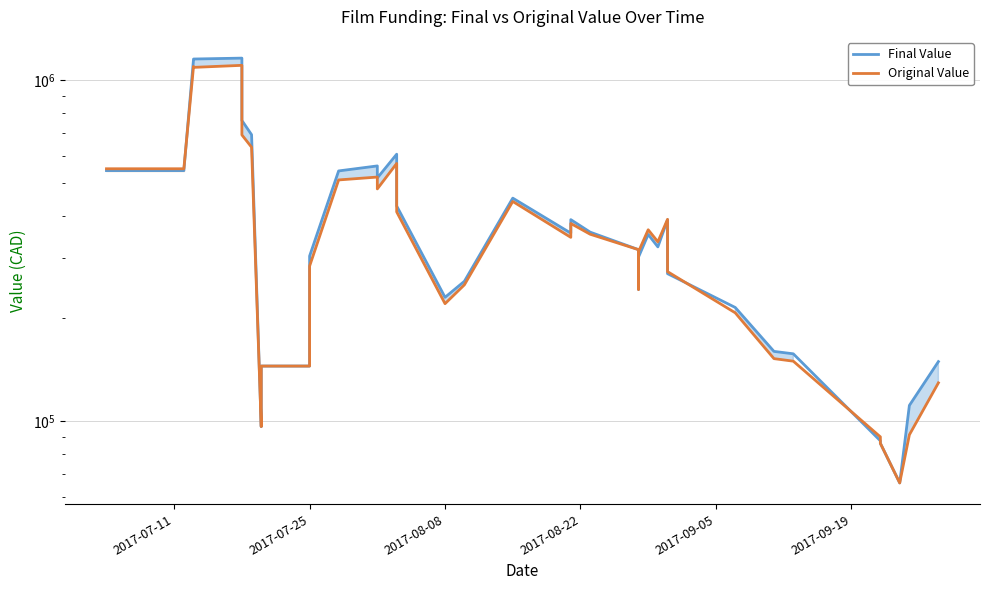

What is the difference between the maximum and second lowest values in the Original Value series?

1020269.0